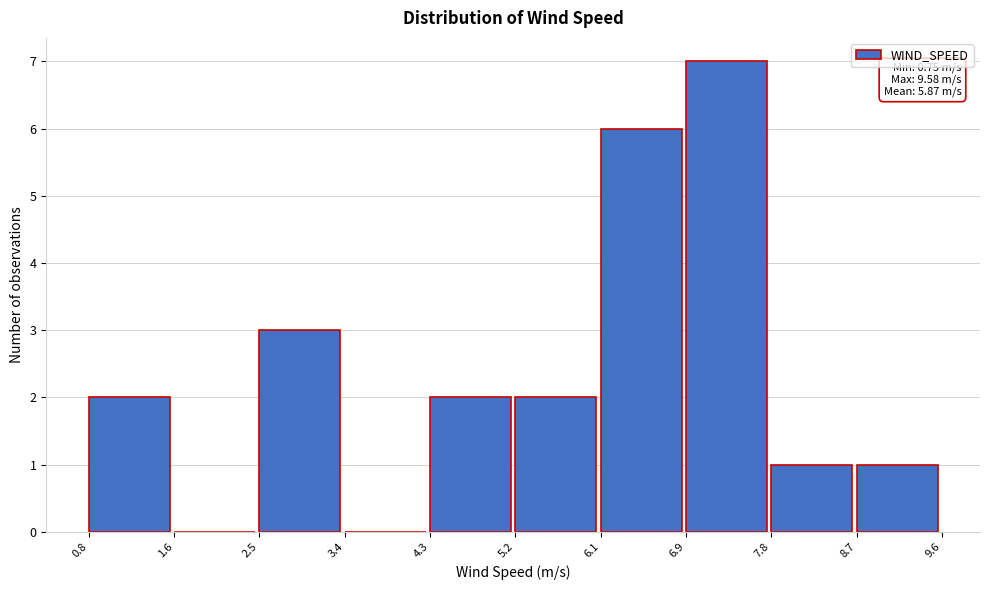

Over which range of the x-axis is the bar tallest?

6.9 to 7.8